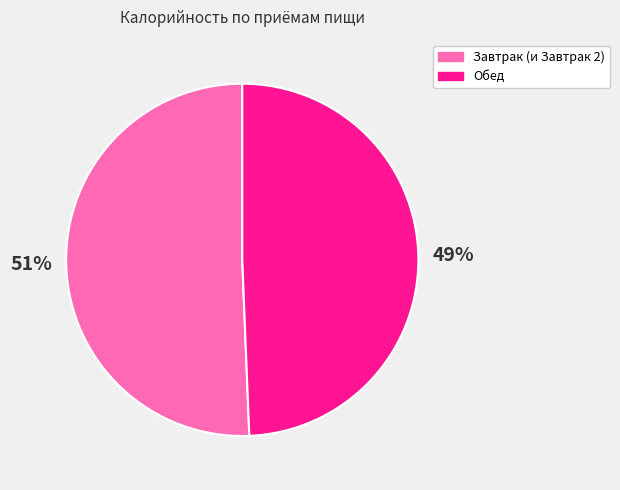

To the nearest percent, what percentage of the pie is Завтрак (и Завтрак 2)?

51%